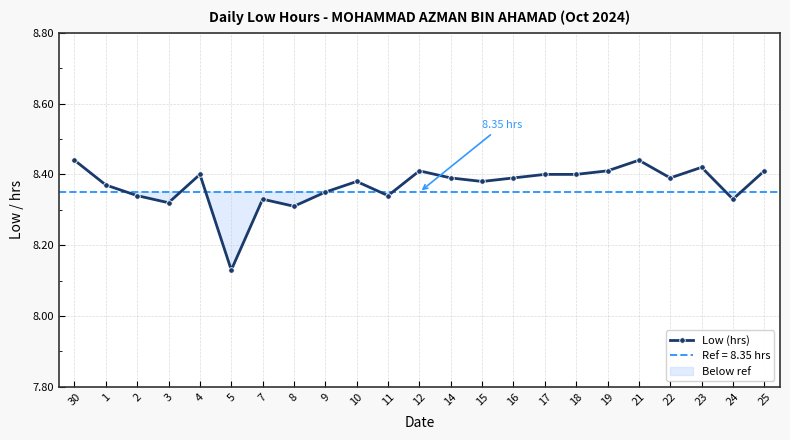

Reading left to right, transcribe all the data shown in this chart.

8.4	8.4	8.3	8.3	8.4	8.1	8.3	8.3	8.3	8.4	8.3	8.4	8.4	8.4	8.4	8.4	8.4	8.4	8.4	8.4	8.4	8.3	8.4